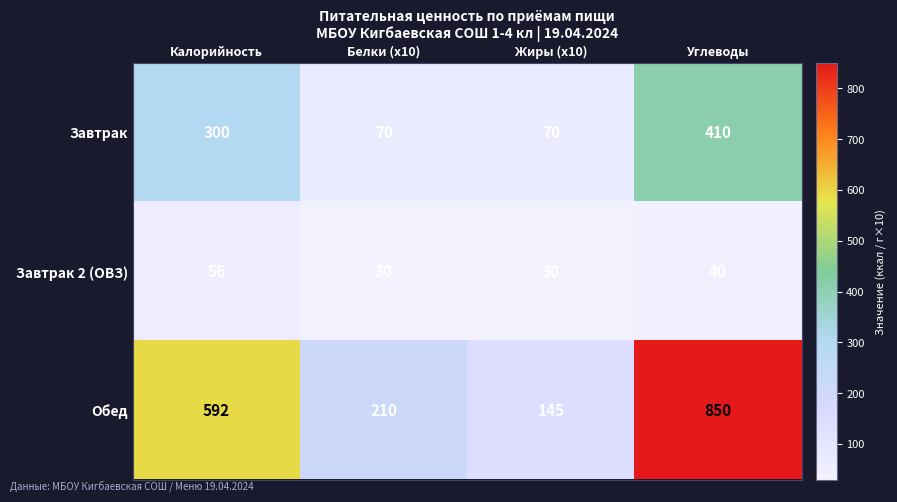

Count the number of data series in this chart.

3